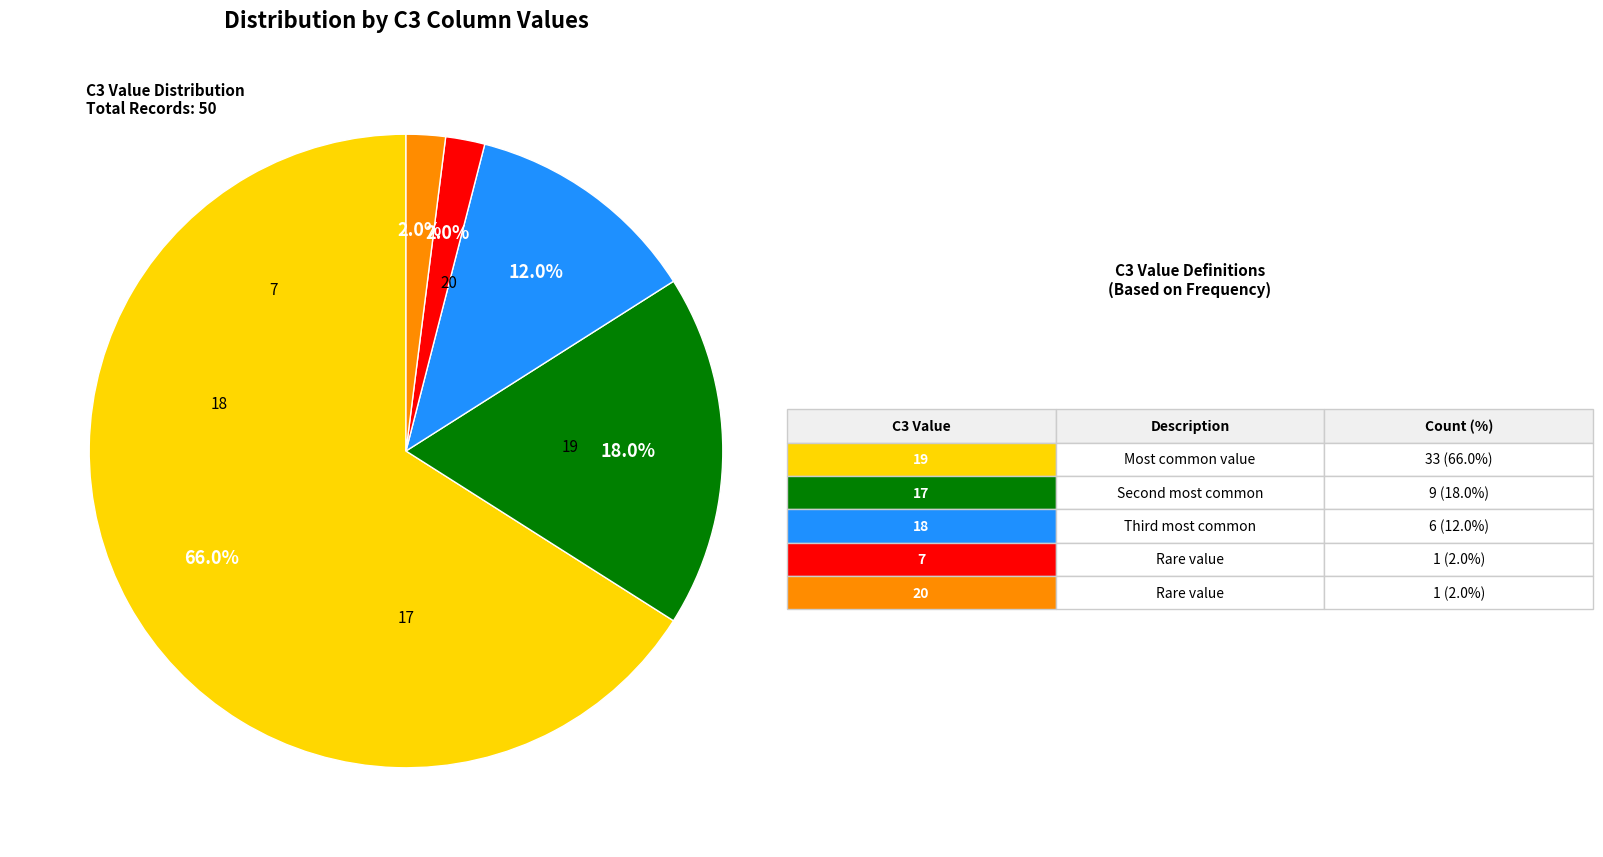

Is there a majority slice in this chart?

Yes